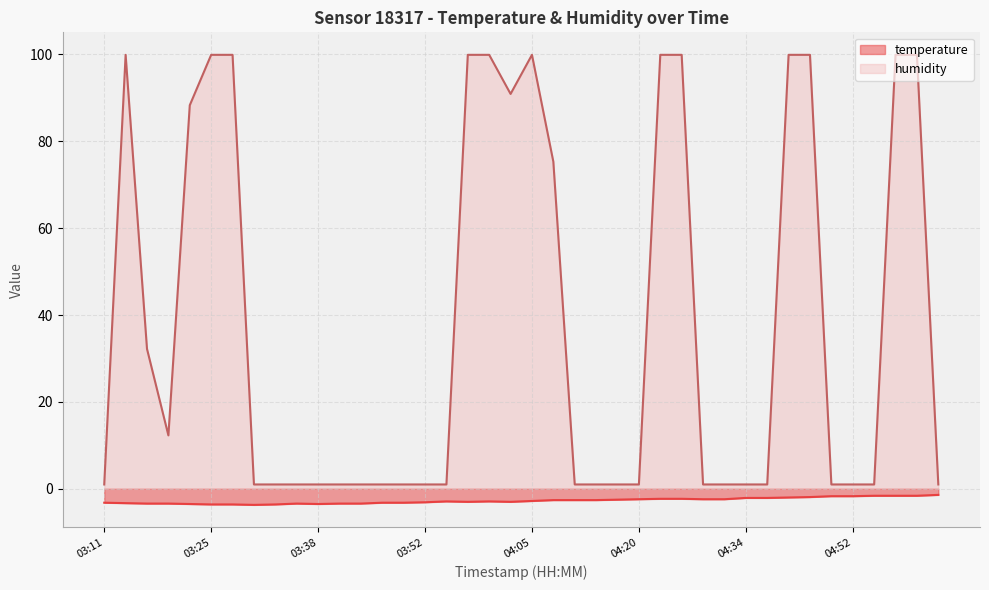

Rank the series by their average value, from lowest to highest.

temperature, humidity